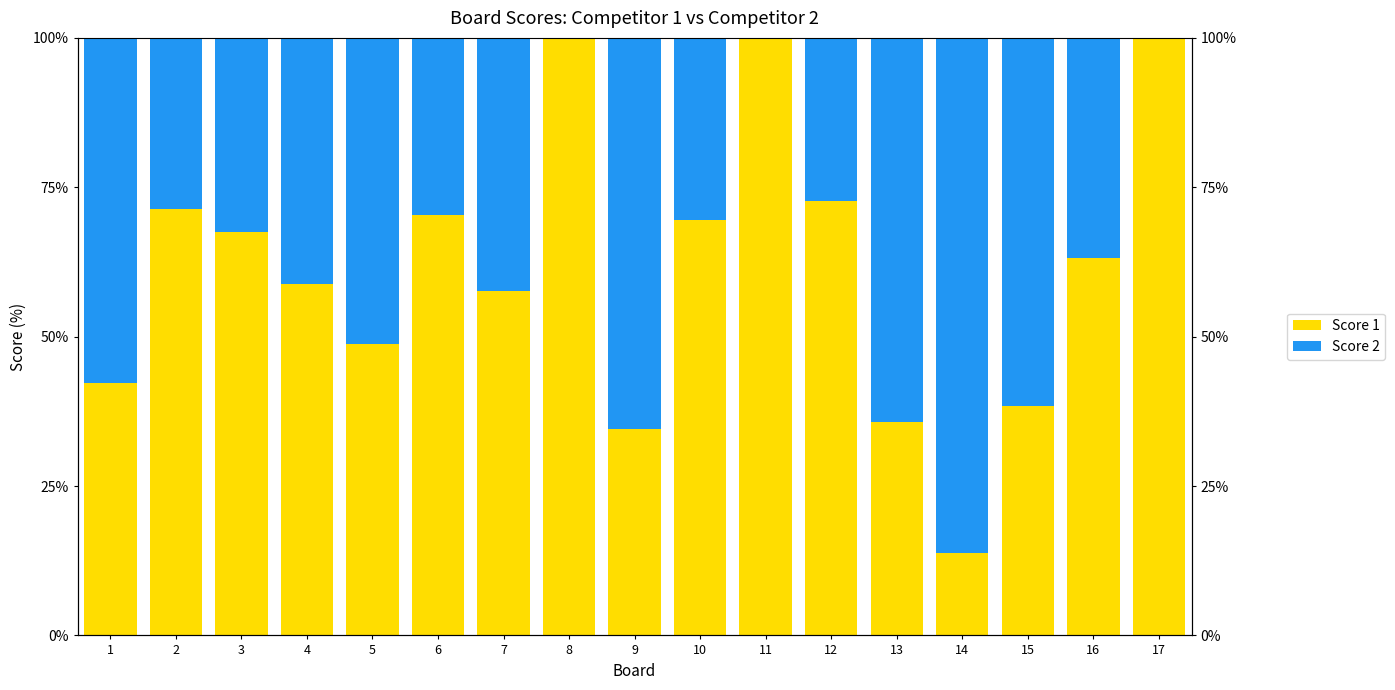

Which series changed the most between 11 and 15?

Score 1